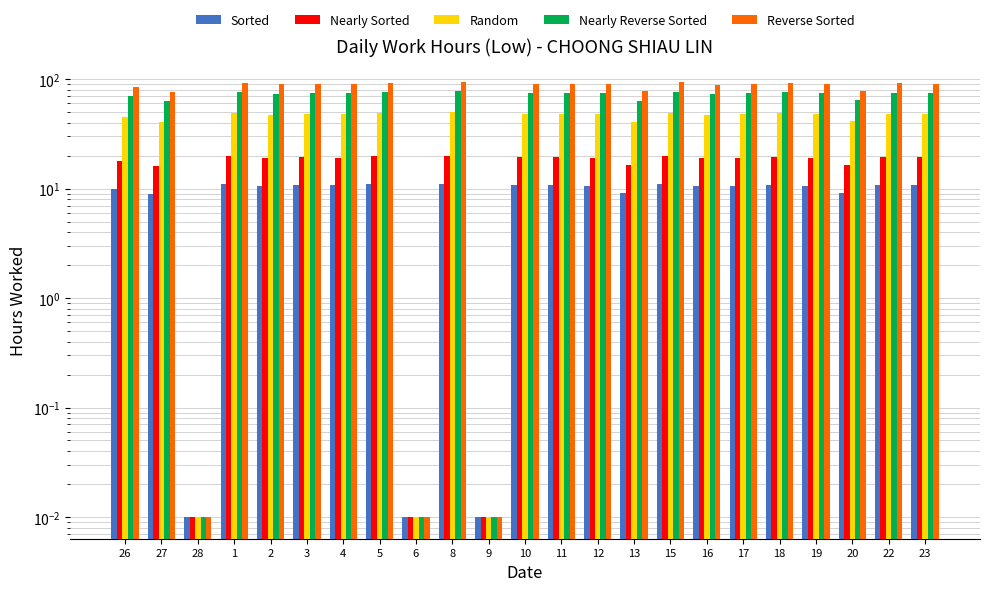

How many data points in Nearly Reverse Sorted are less than 74?

9